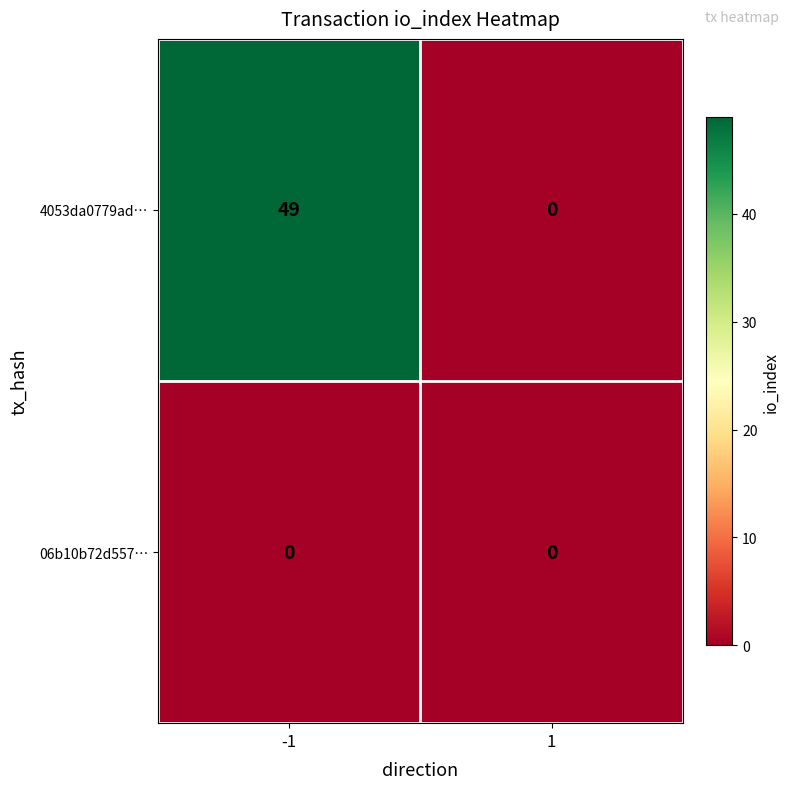

Is the value of 06b10b72d557… at -1 greater than the value of 4053da0779ad… at -1?

No